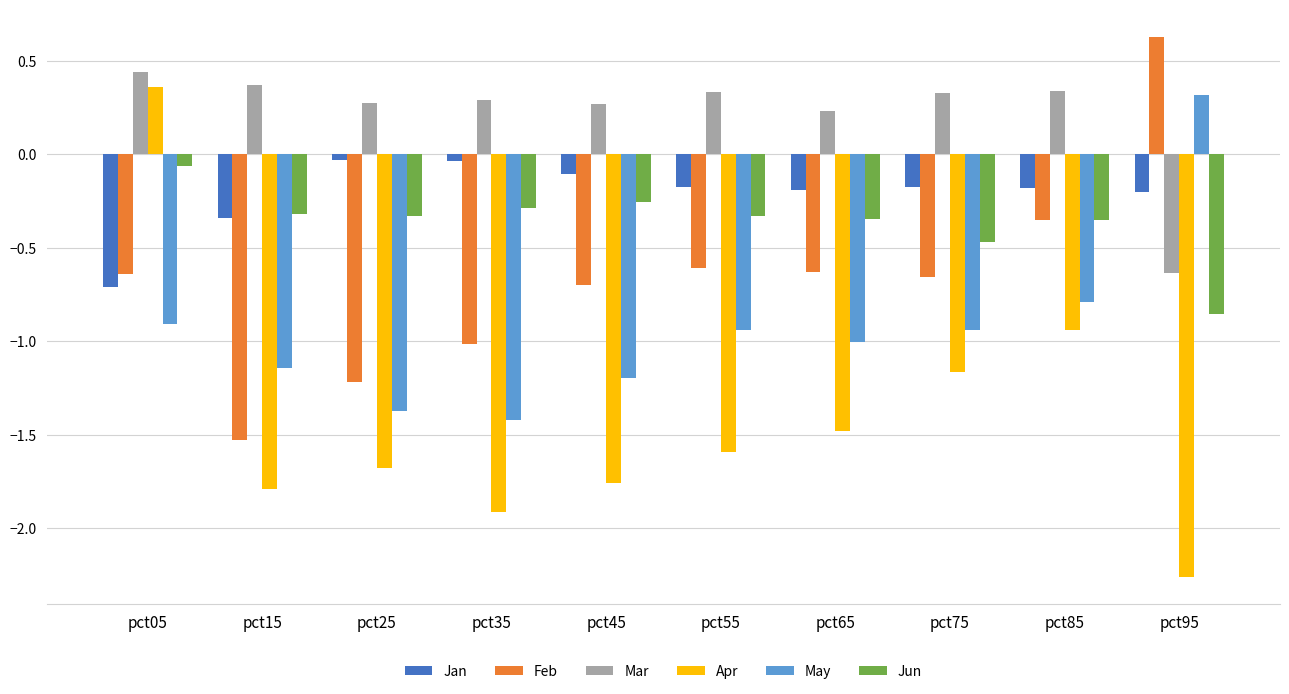

At pct45, list the series in order from smallest to largest.

Apr, May, Feb, Jun, Jan, Mar